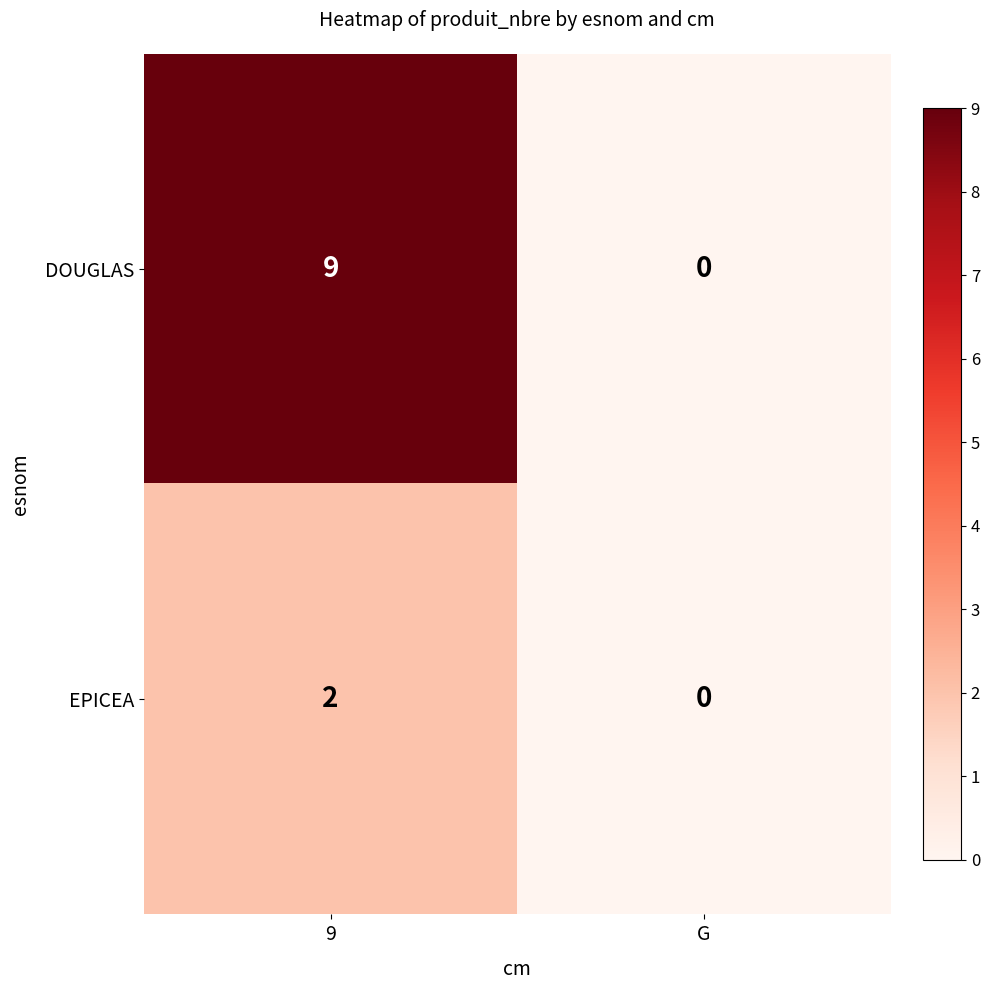

How many distinct data groups are displayed?

2